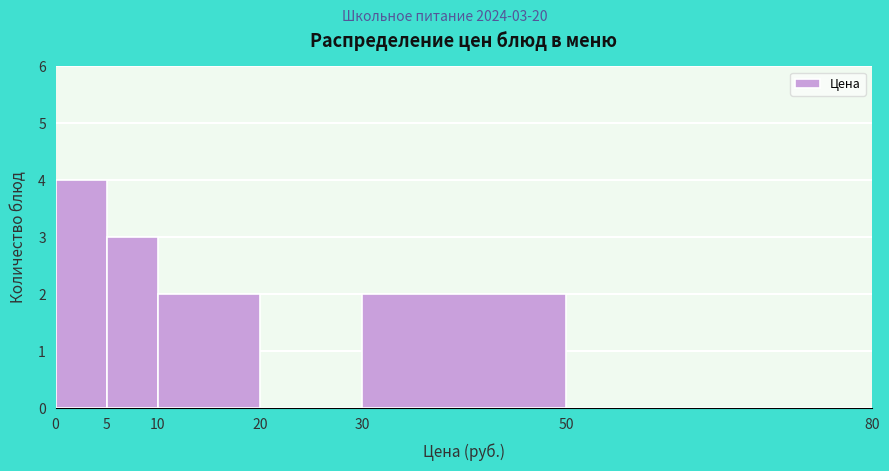

Which range on the x-axis has the tallest bar?

0 to 5